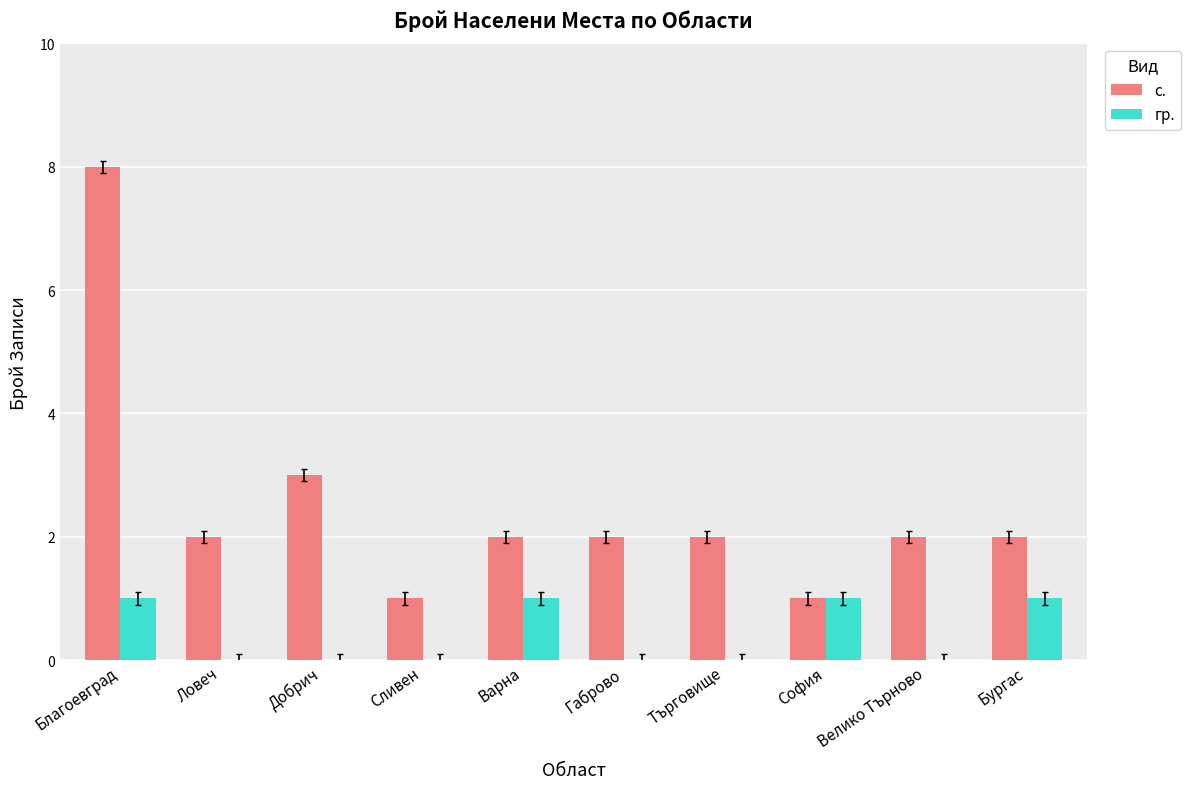

Between Благоевград and Добрич, which series saw the biggest shift?

с.